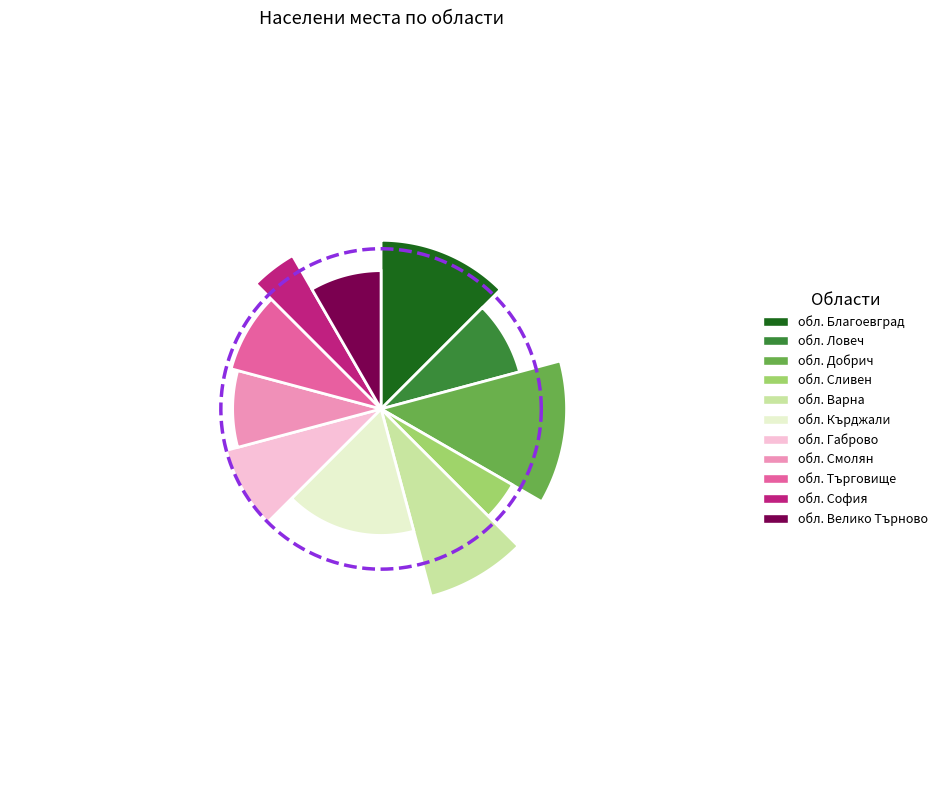

What percentage do обл. София and обл. Велико Търново together represent?

12.5%